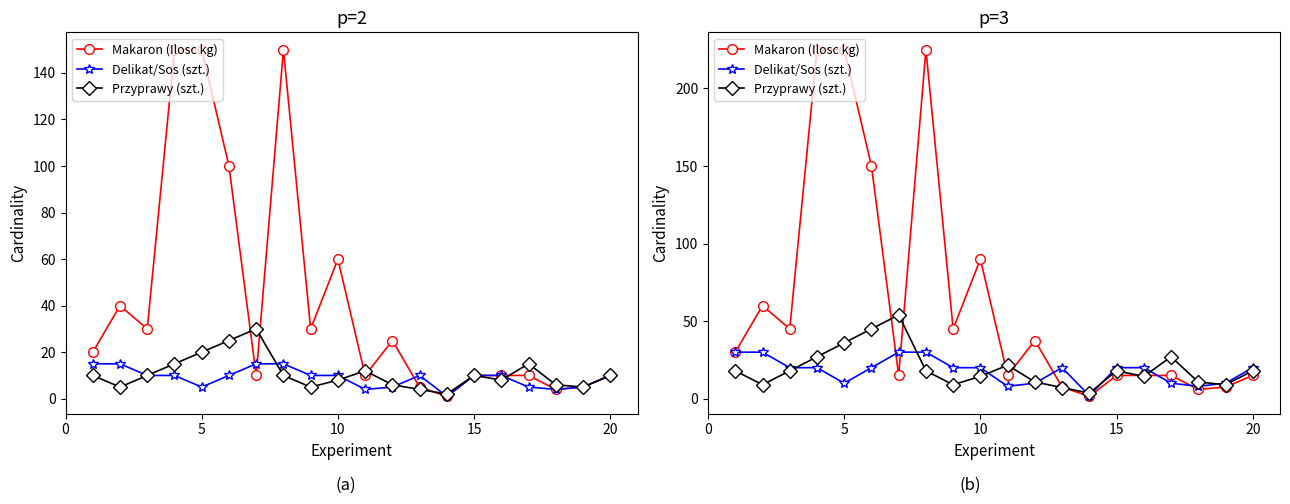

What is the value of the Delikat/Sos (szt.) point at the 14th from the left?

2.0